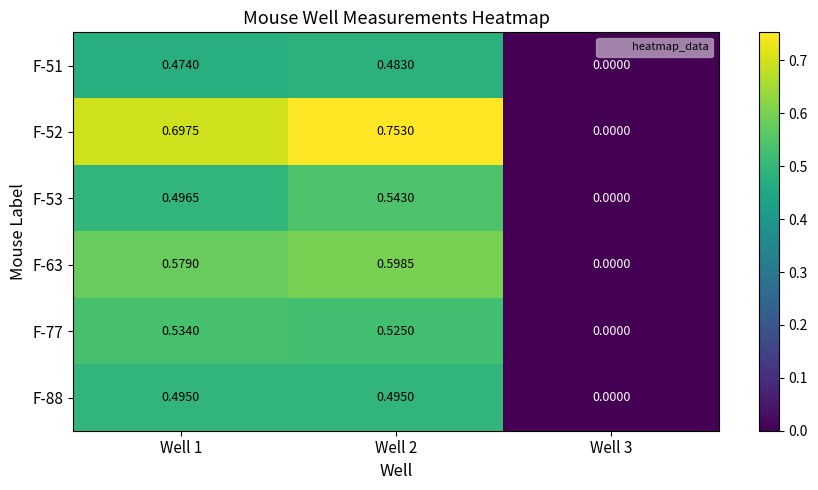

Is the value of F-52 at Well 2 greater than the value of F-51 at Well 2?

Yes